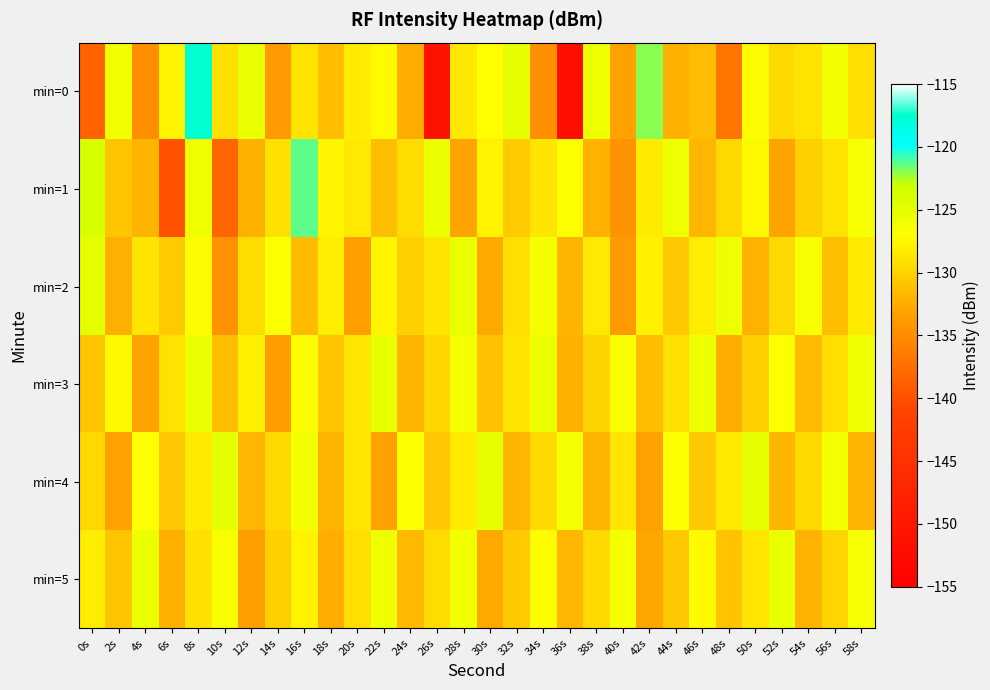

What is the total value across all series at 2s?

-780.8